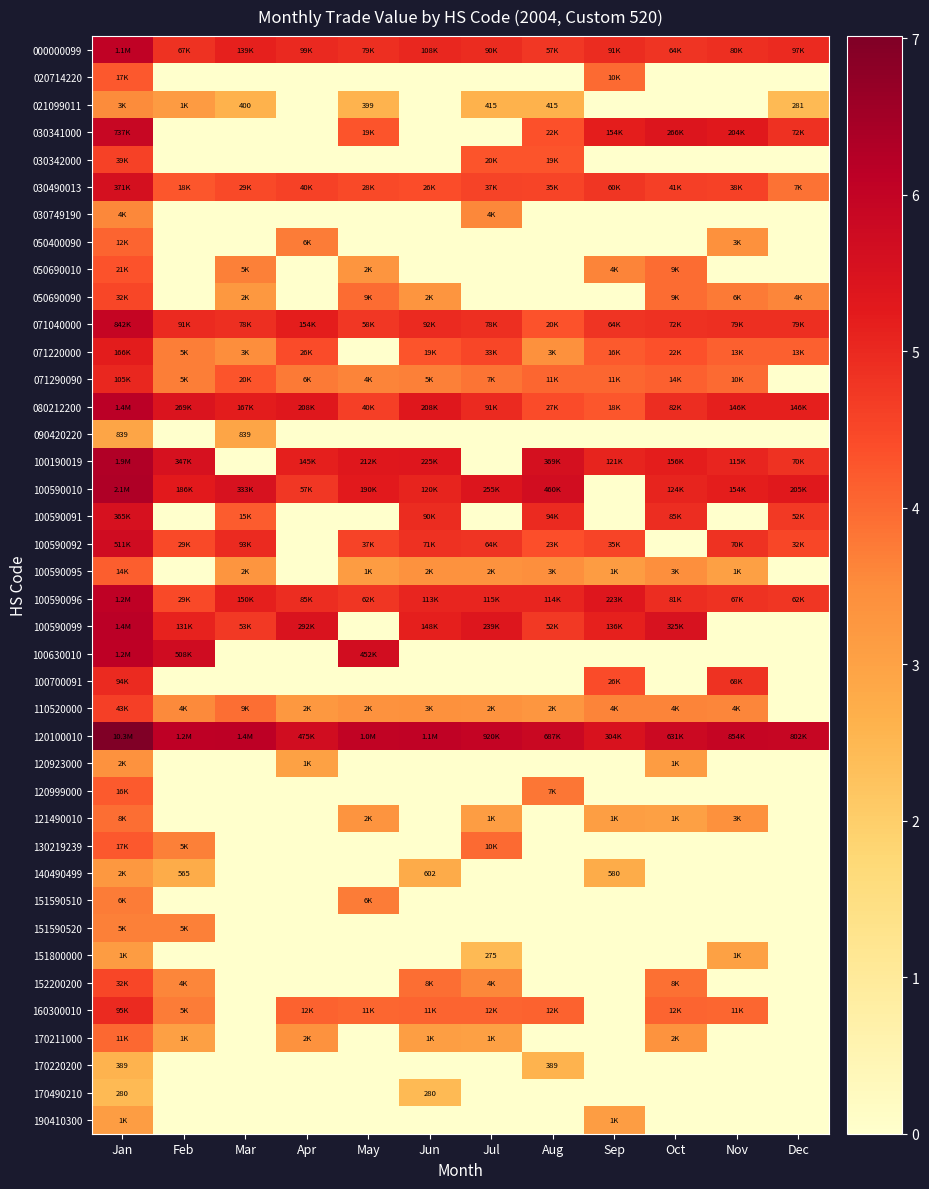

At which category does the chart reach its peak across all series?

Jan